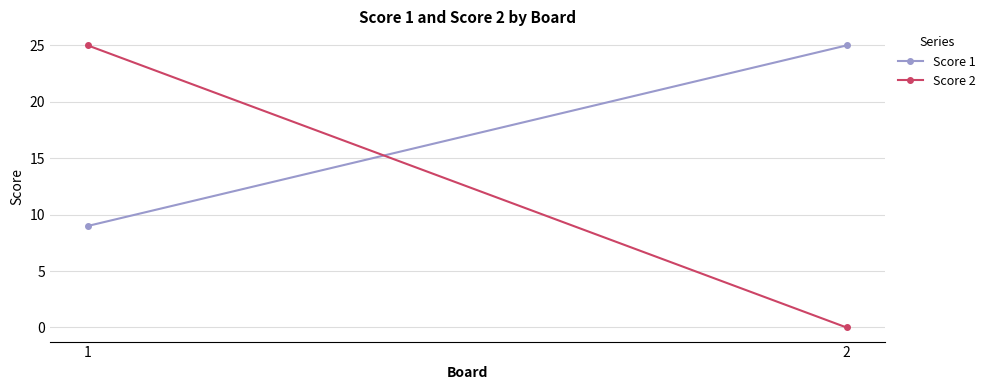

What is the minimum value for Score 1?

9